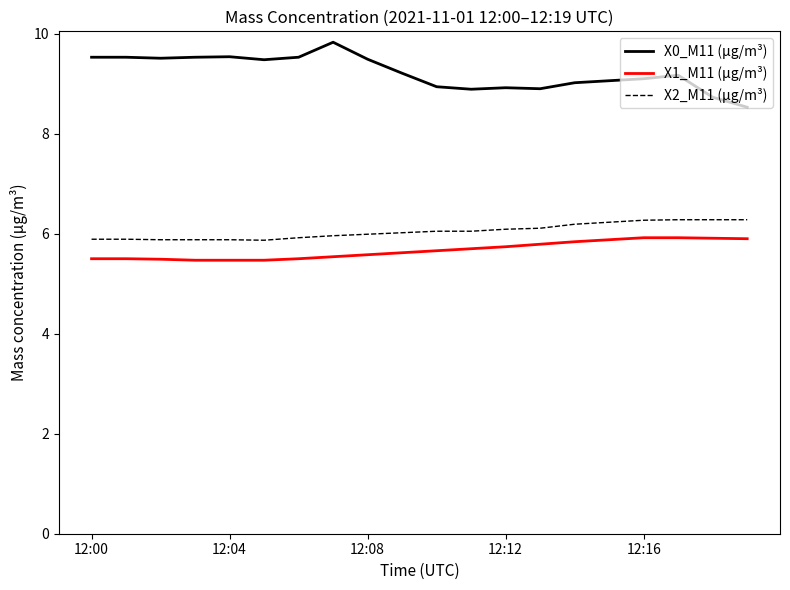

Which series has the widest spread of values?

X0_M11 (μg/m³)